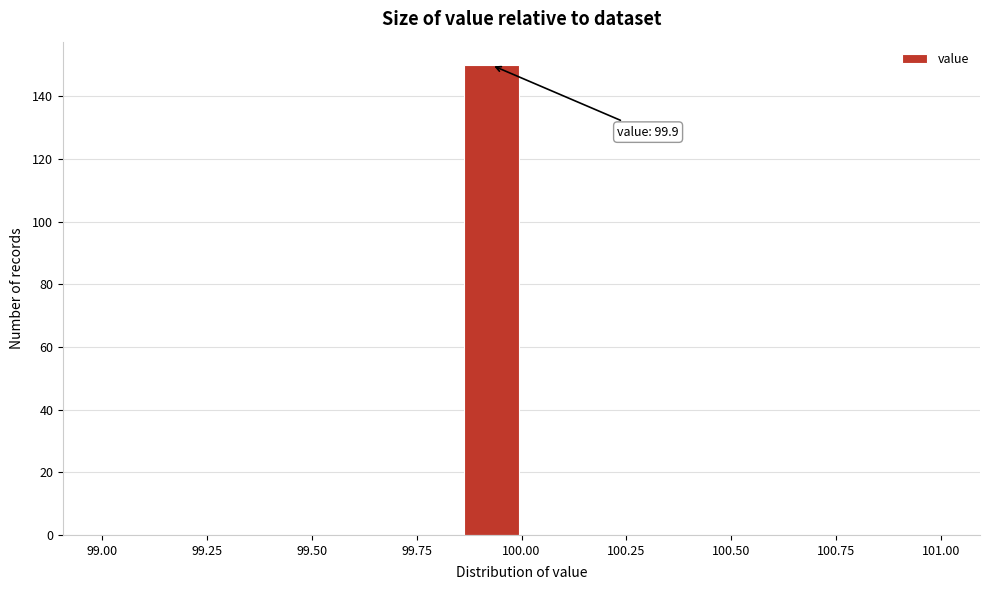

Read against the x-axis, roughly where is the centre of the tallest bar?

99.95